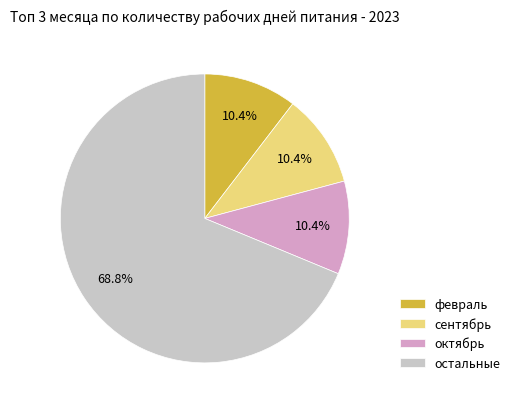

Combined, what portion of the pie is сентябрь and февраль?

20.8%